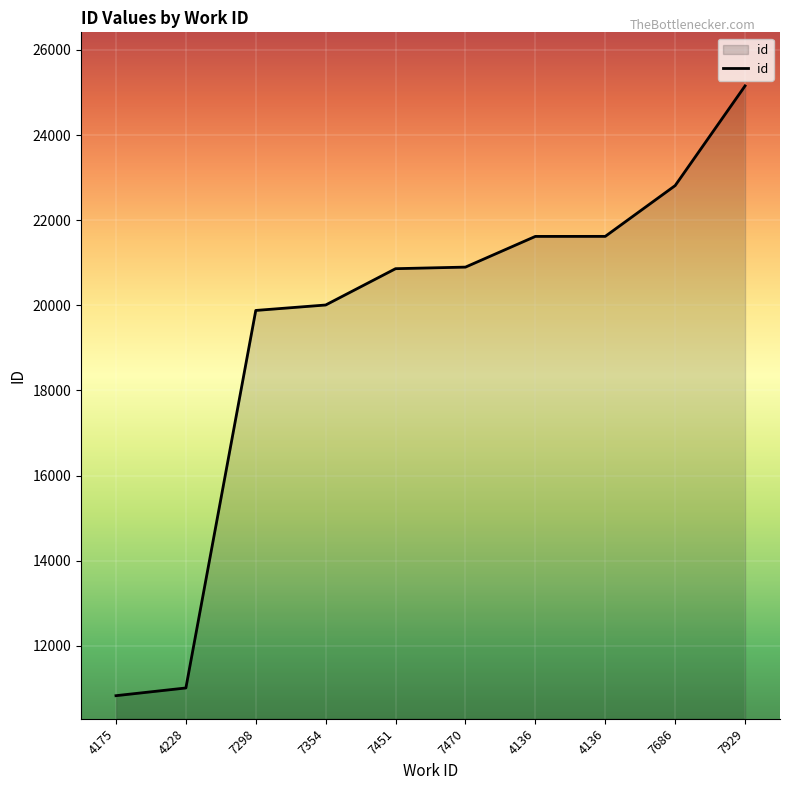

How many lines are shown in the chart?

1